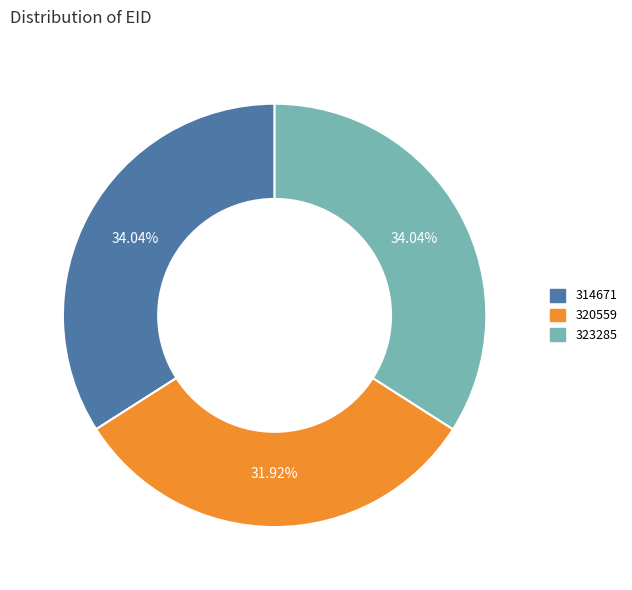

Approximately how many times larger is the value at 320559 compared to 314671?

0.9